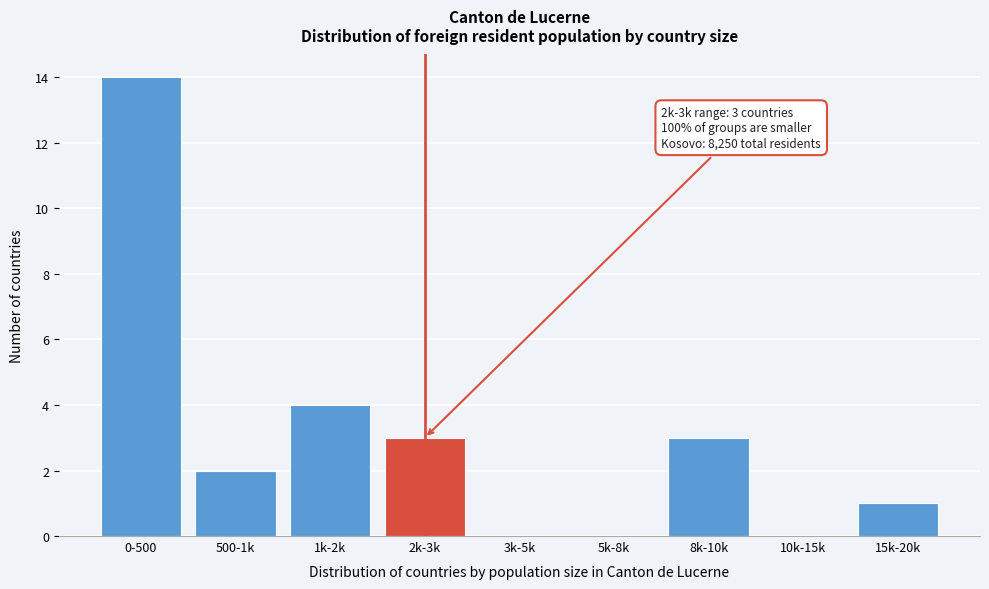

Reading right to left, list all the values displayed in this chart.

15k-20k=1	10k-15k=0	8k-10k=3	5k-8k=0	3k-5k=0	2k-3k=3	1k-2k=4	500-1k=2	0-500=14